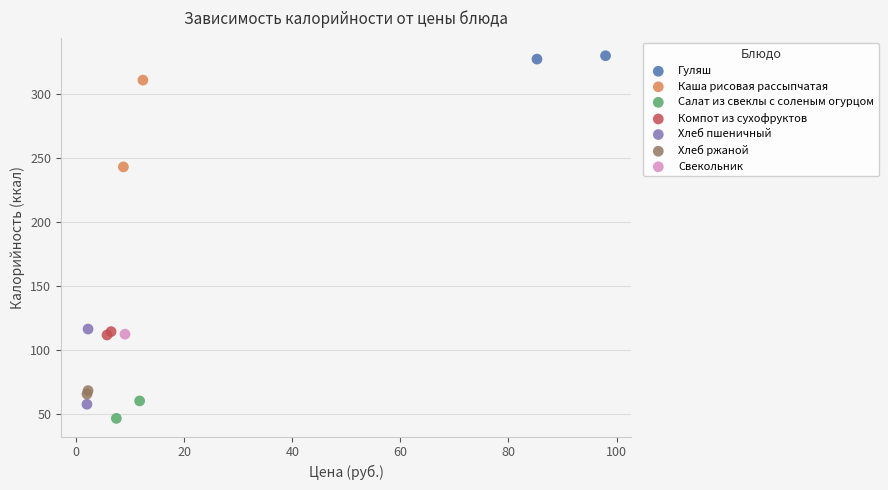

What are all the series names shown in the legend?

Гуляш, Каша рисовая рассыпчатая, Салат из свеклы с соленым огурцом, Компот из сухофруктов, Хлеб пшеничный, Хлеб ржаной, Свекольник